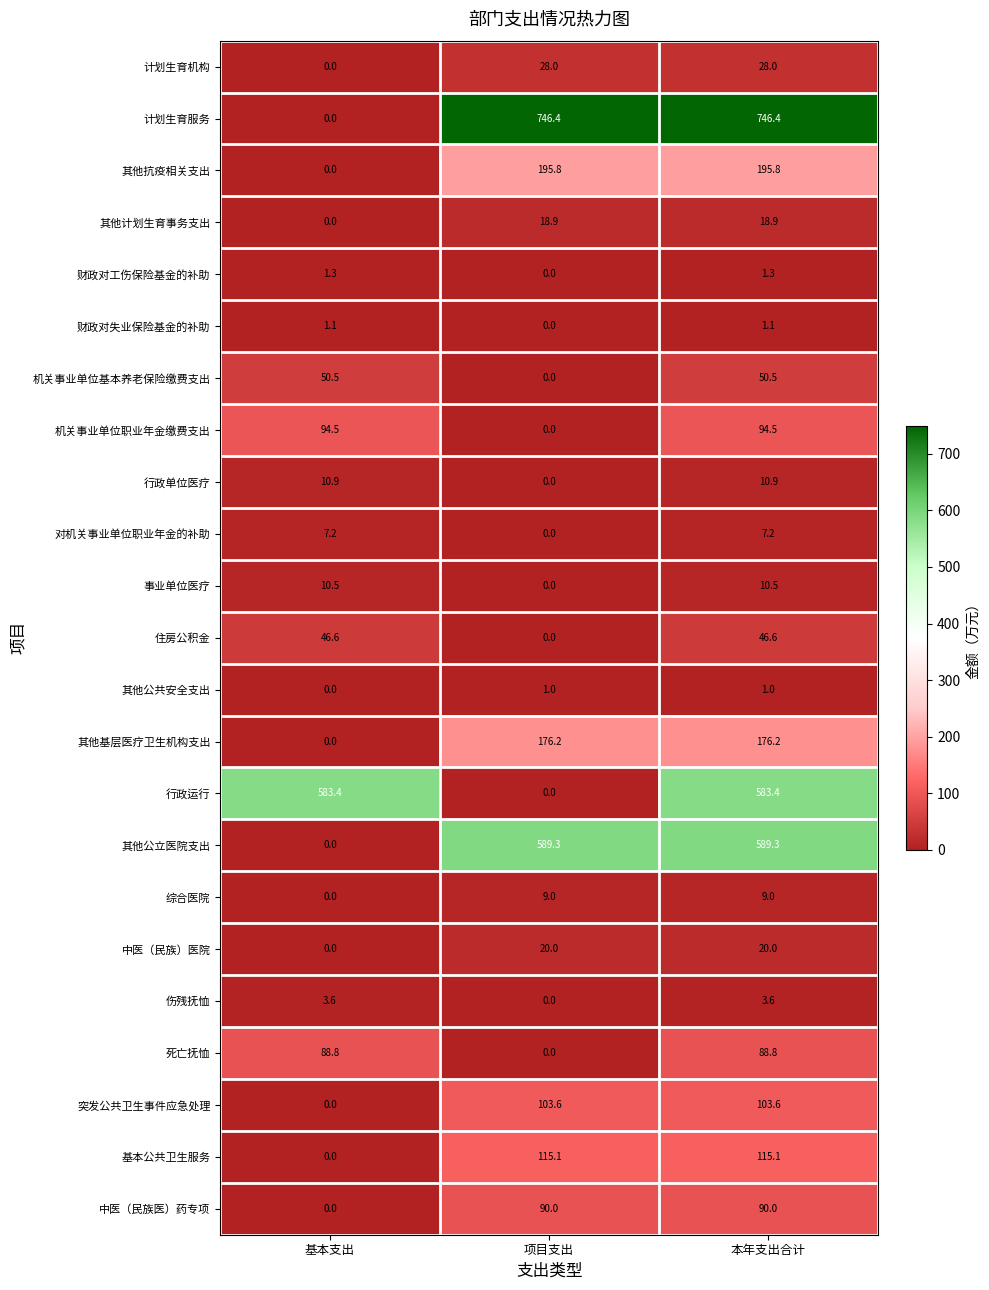

What is the sum of the 综合医院 values at 本年支出合计 and 基本支出?

9.0